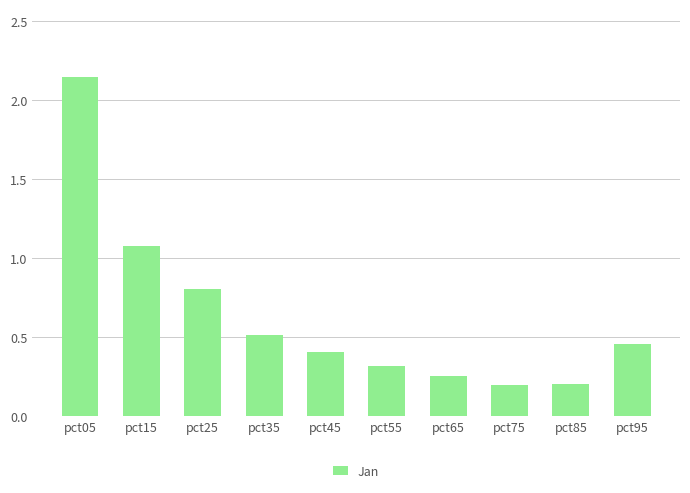

What is the change in value from pct05 to pct85?

-1.9